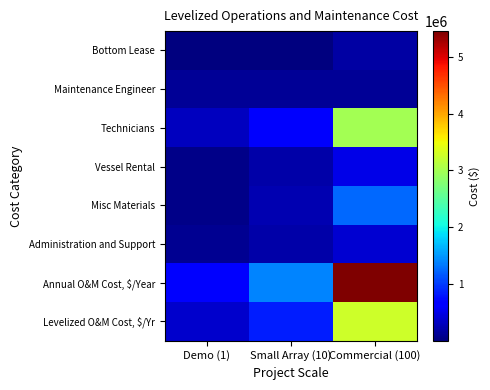

List the series in order of their peak value, lowest first.

Maintenance Engineer, Bottom Lease, Administration and Support, Vessel Rental, Misc Materials, Technicians, Levelized O&M Cost, $/Yr, Annual O&M Cost, $/Year